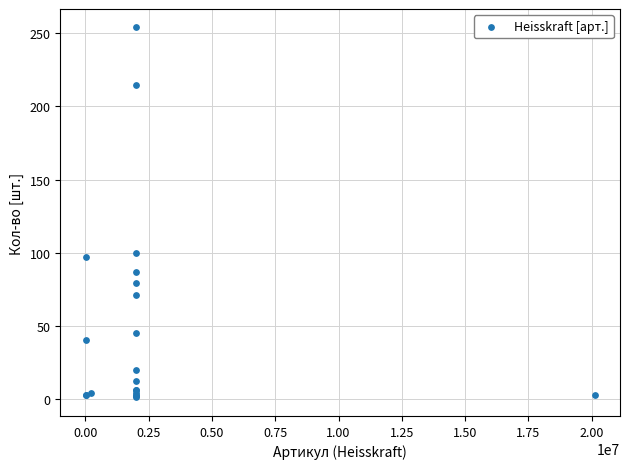

What Y value in the scatter plot is closest to 127?

100